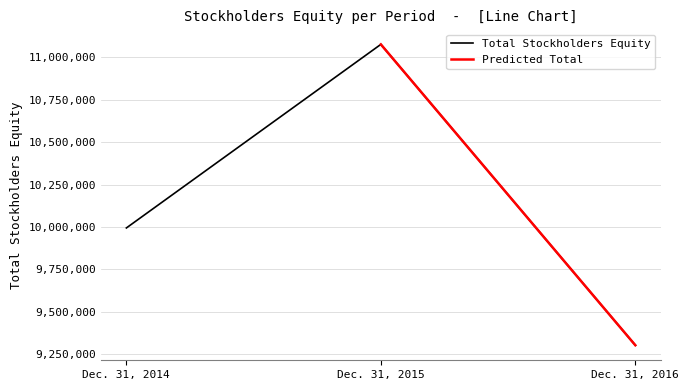

Where does the data first go above 9994760?

Dec. 31, 2015